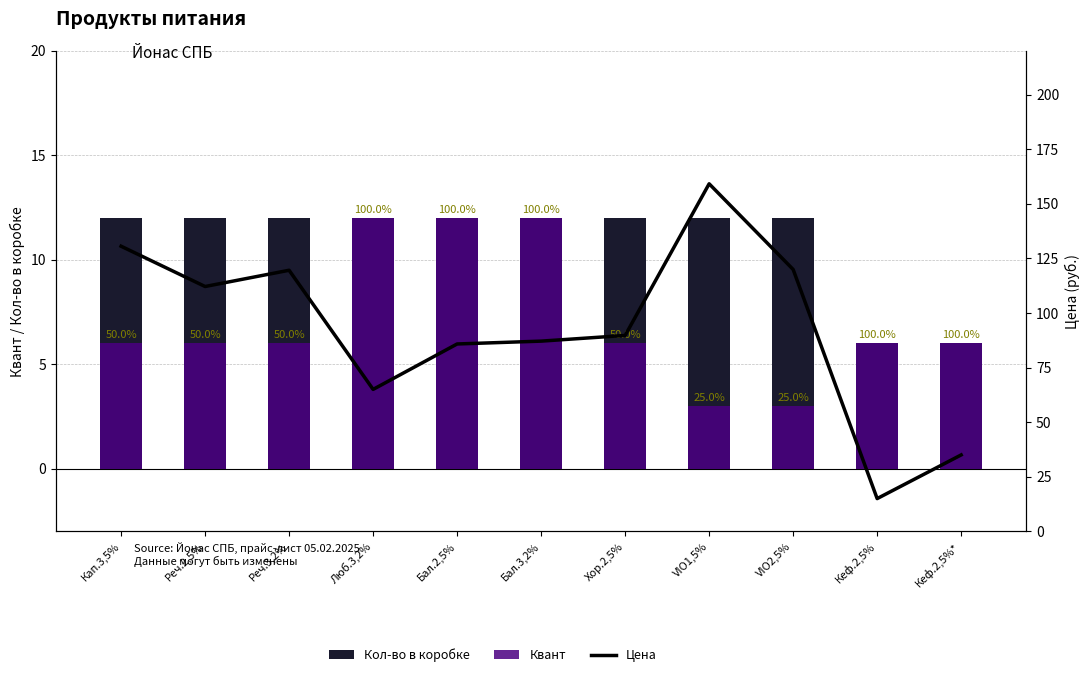

Which series has the largest total across all categories?

Цена